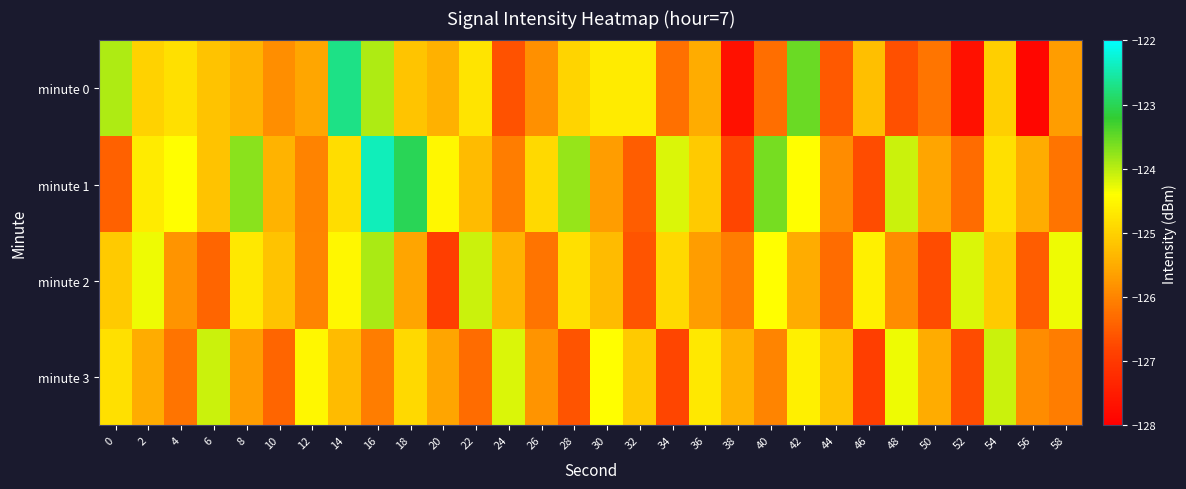

Reading left to right, extract all data points from this chart.

minute 0: 0=-123.9	2=-125.0	4=-124.8	6=-125.2	8=-125.4	10=-125.9	12=-125.6	14=-122.7	16=-123.9	18=-125.2	20=-125.4	22=-124.8	24=-126.6	26=-125.9	28=-125.0	30=-124.7	32=-124.7	34=-126.3	36=-125.5	38=-127.7	40=-126.3	42=-123.5	44=-126.5	46=-125.2	48=-126.7	50=-126.2	52=-127.7	54=-125.0	56=-127.9	58=-125.7
minute 1: 0=-126.5	2=-124.7	4=-124.4	6=-125.2	8=-123.7	10=-125.4	12=-126.0	14=-124.9	16=-122.4	18=-123.0	20=-124.5	22=-125.3	24=-126.1	26=-124.9	28=-123.8	30=-125.7	32=-126.5	34=-124.2	36=-125.1	38=-126.8	40=-123.6	42=-124.4	44=-125.9	46=-126.7	48=-124.1	50=-125.6	52=-126.3	54=-124.8	56=-125.5	58=-126.2
minute 2: 0=-125.1	2=-124.3	4=-125.8	6=-126.4	8=-124.7	10=-125.2	12=-126.0	14=-124.5	16=-123.9	18=-125.6	20=-126.9	22=-124.1	24=-125.4	26=-126.2	28=-124.8	30=-125.3	32=-126.6	34=-124.9	36=-125.7	38=-126.1	40=-124.4	42=-125.5	44=-126.3	46=-124.6	48=-125.9	50=-126.7	52=-124.2	54=-125.1	56=-126.5	58=-124.3
minute 3: 0=-124.8	2=-125.5	4=-126.2	6=-124.1	8=-125.7	10=-126.4	12=-124.5	14=-125.3	16=-126.1	18=-124.9	20=-125.6	22=-126.3	24=-124.2	26=-125.8	28=-126.6	30=-124.4	32=-125.1	34=-126.8	36=-124.7	38=-125.4	40=-126.0	42=-124.6	44=-125.2	46=-126.9	48=-124.3	50=-125.5	52=-126.7	54=-124.1	56=-125.9	58=-126.1